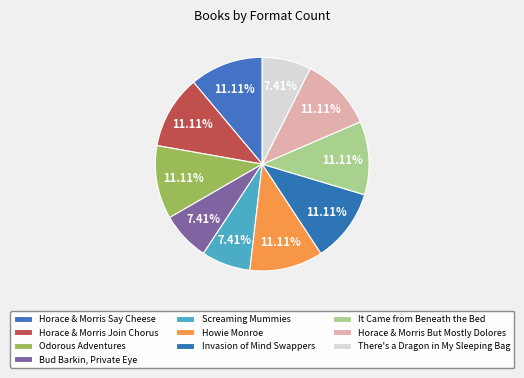

Which slice is the largest?

Horace and Morris Say Cheese